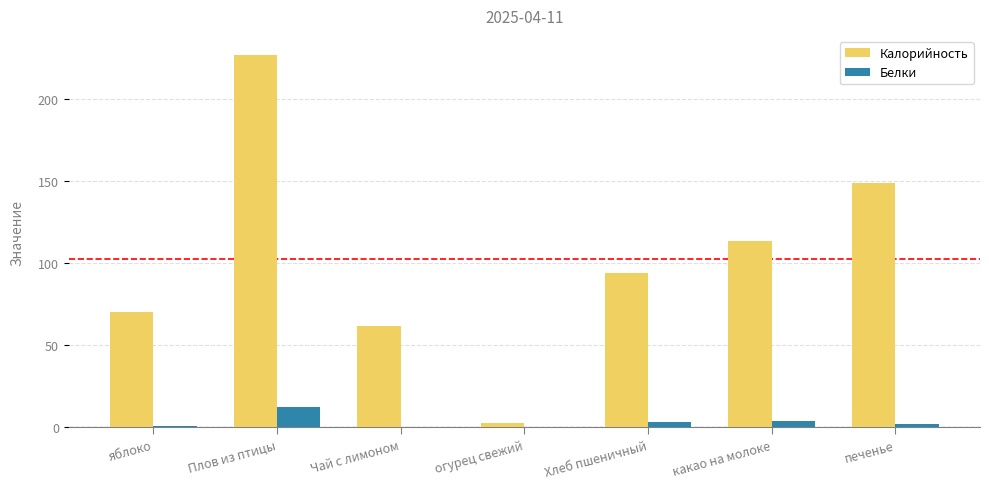

What is the total value across all series at Хлеб пшеничный?

97.2